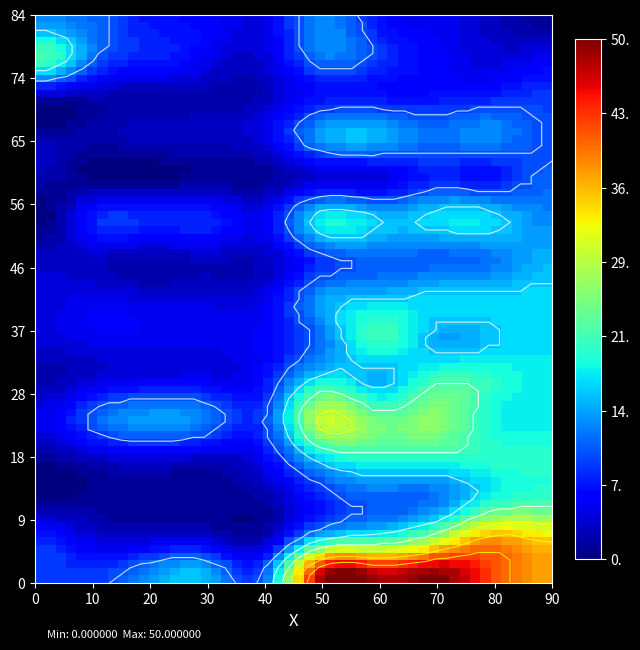

Is it true that ärztliche Versorgung equals 7 at 2016?

False